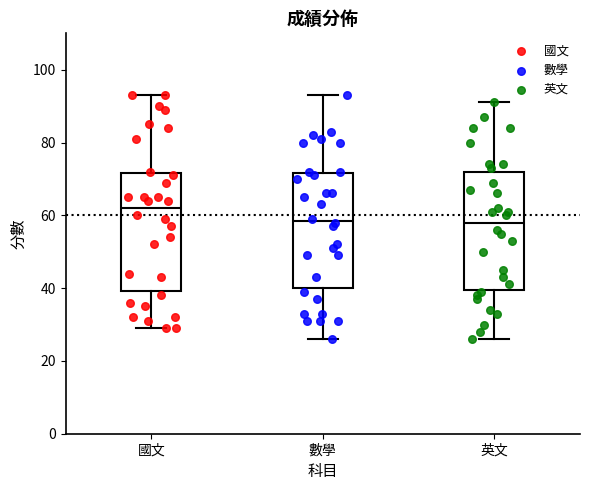

Reading left to right, read every box against the y-axis: the position of its median line, the range the box covers, and the ends of its whiskers. The values are not printed on the chart, so give them approximately, as read against the axis.

國文: median 62, box 40 to 72, whiskers 30 to 94
數學: median 58, box 40 to 72, whiskers 26 to 94
英文: median 58, box 40 to 72, whiskers 26 to 92